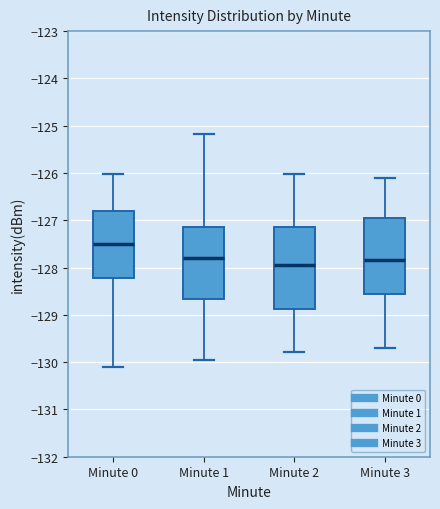

Where does the lower whisker of the box for Minute 0 end on the y-axis? The values are not printed on the chart, so give them approximately, as read against the axis.

-130.1